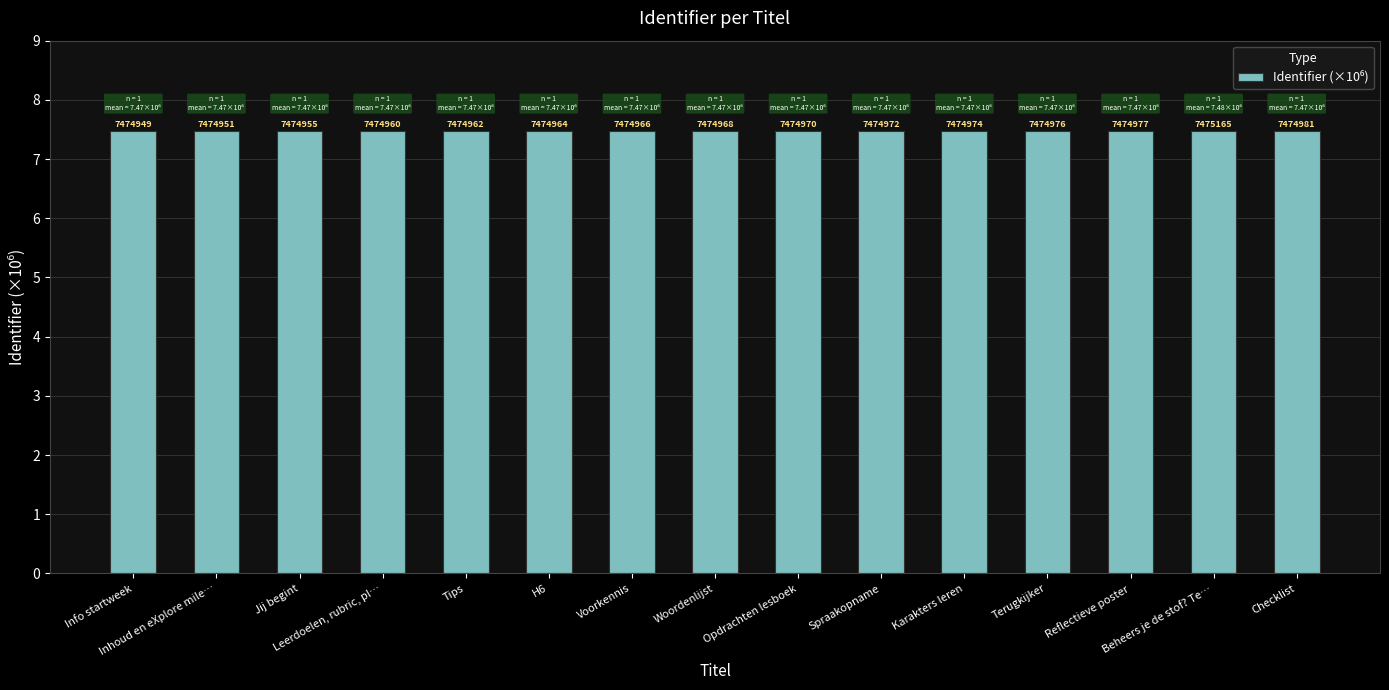

How many bars are there in total?

15